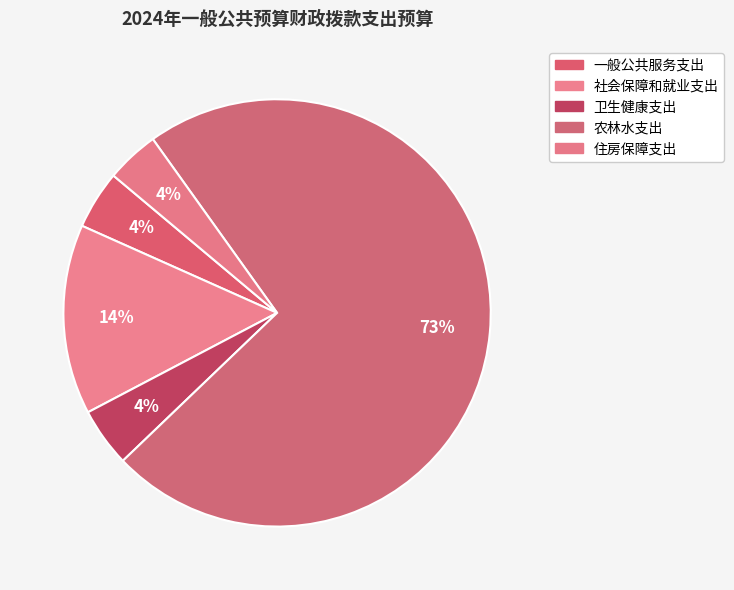

How many segments does this pie chart have?

5